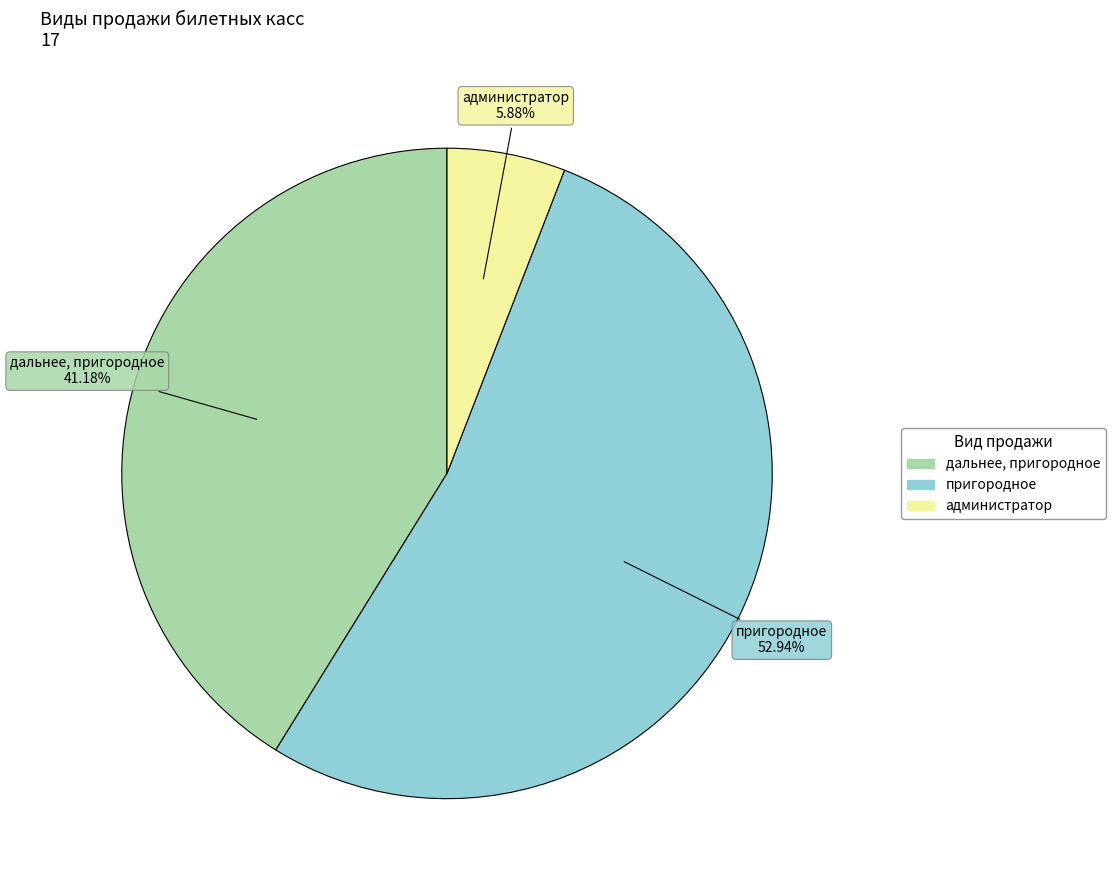

Approximately how many times larger is the value at пригородное compared to дальнее, пригородное?

1.3